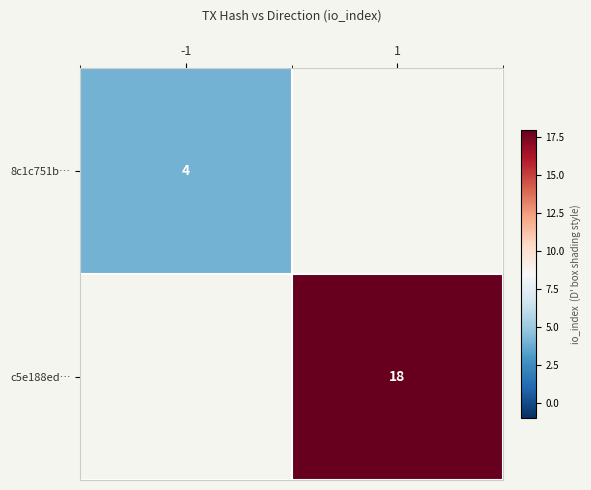

The value of 8c1c751b… at -1 is 4. True or false?

True